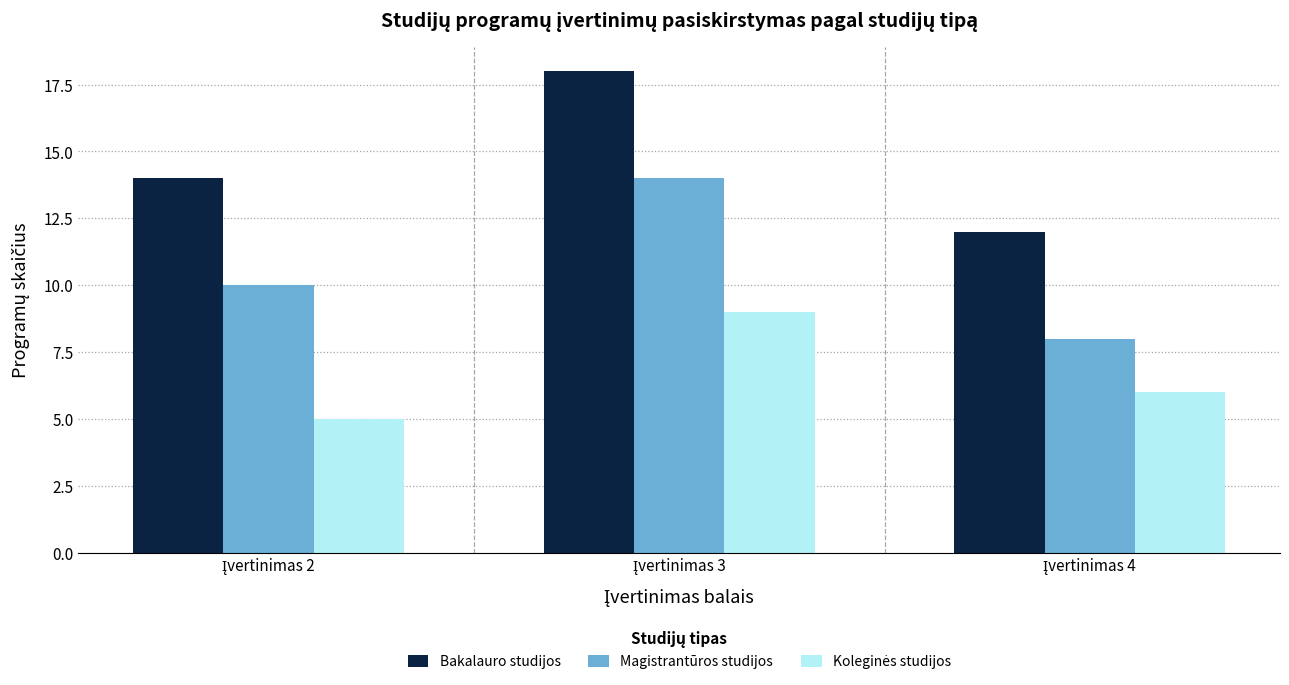

Which series has the largest total across all categories?

Bakalauro studijos